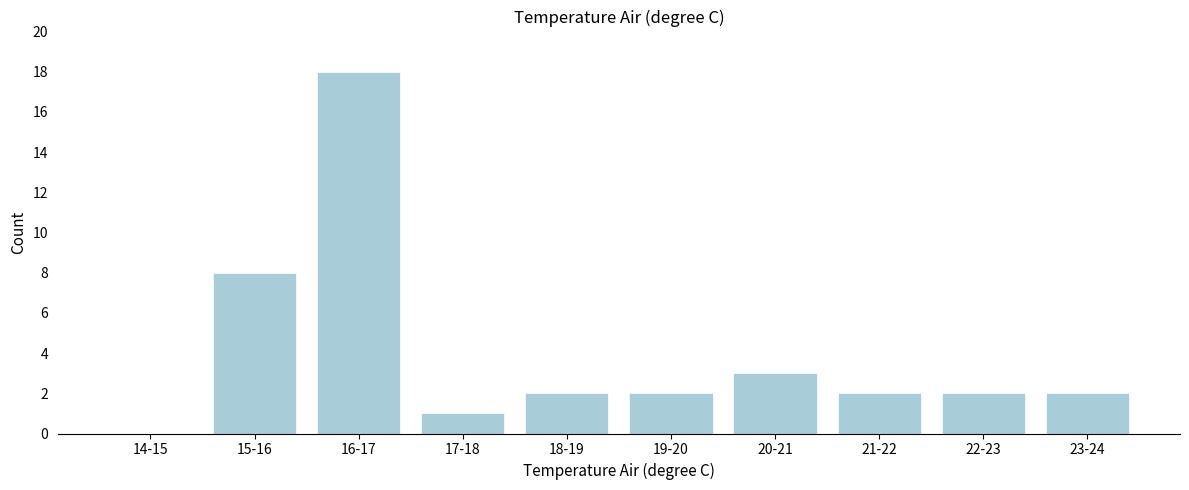

Reading right to left, what are all the values shown in this chart?

23-24=2	22-23=2	21-22=2	20-21=3	19-20=2	18-19=2	17-18=1	16-17=18	15-16=8	14-15=0